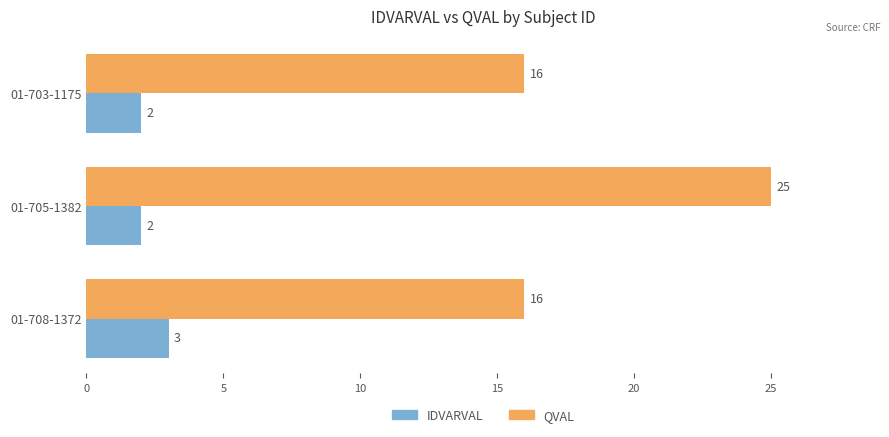

True or false: QVAL has a value of 17 at 01-705-1382.

False